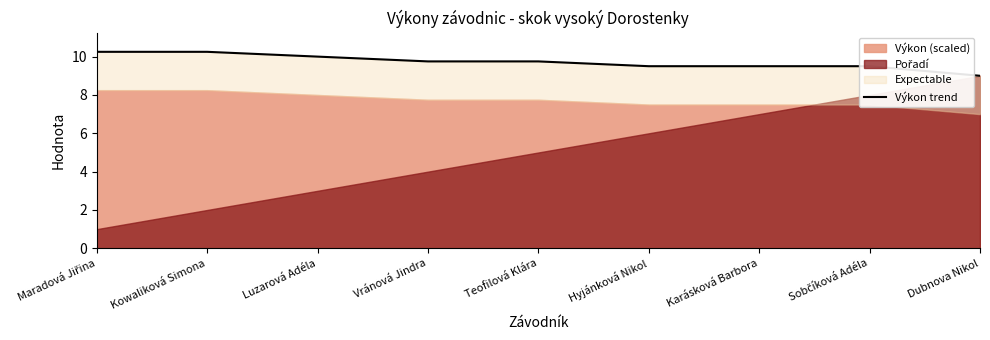

The chart shows a value of 10.0 at Luzarová Adéla. True or false?

True